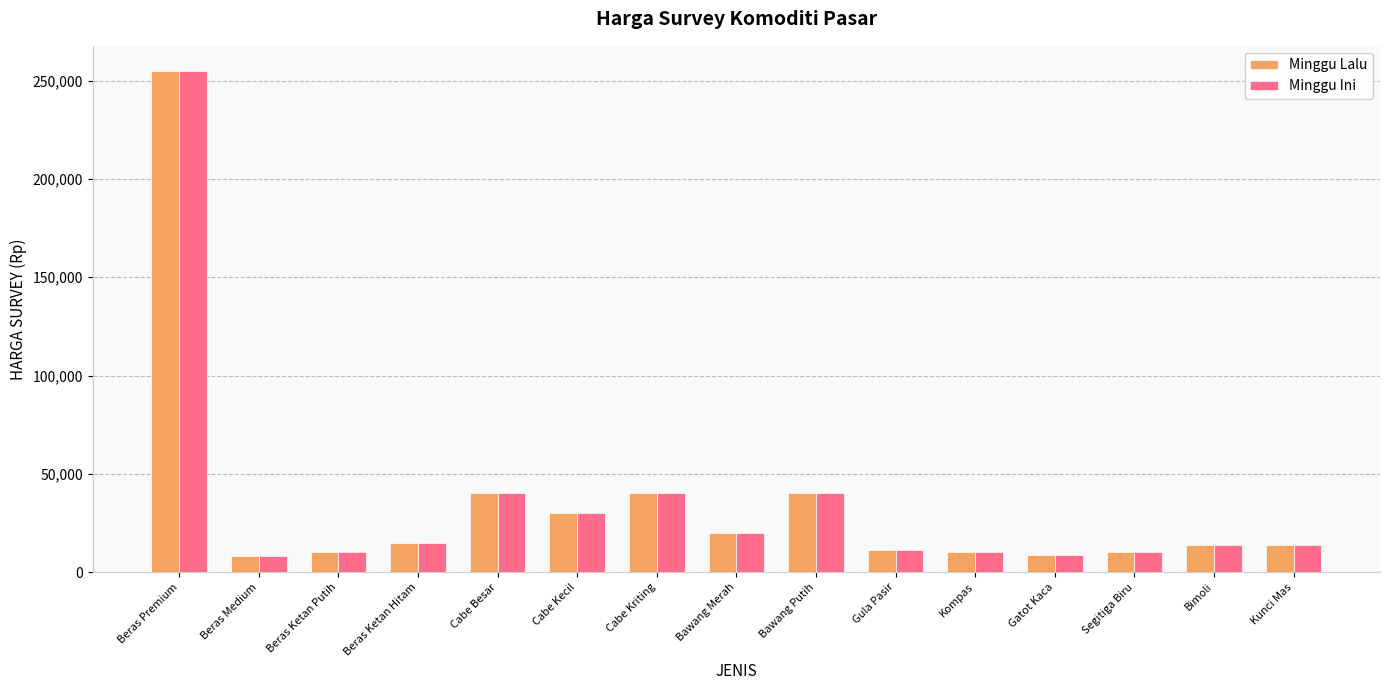

True or false: Minggu Ini has a value of 40000 at Cabe Kriting.

True